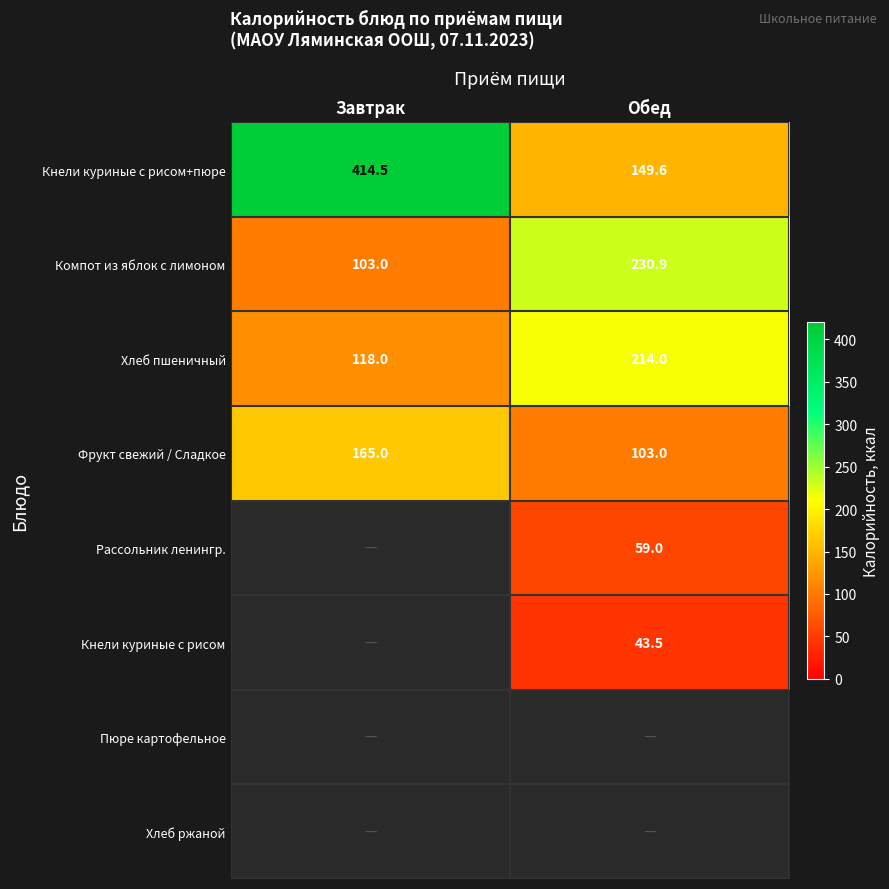

How many data points does each series have?

2